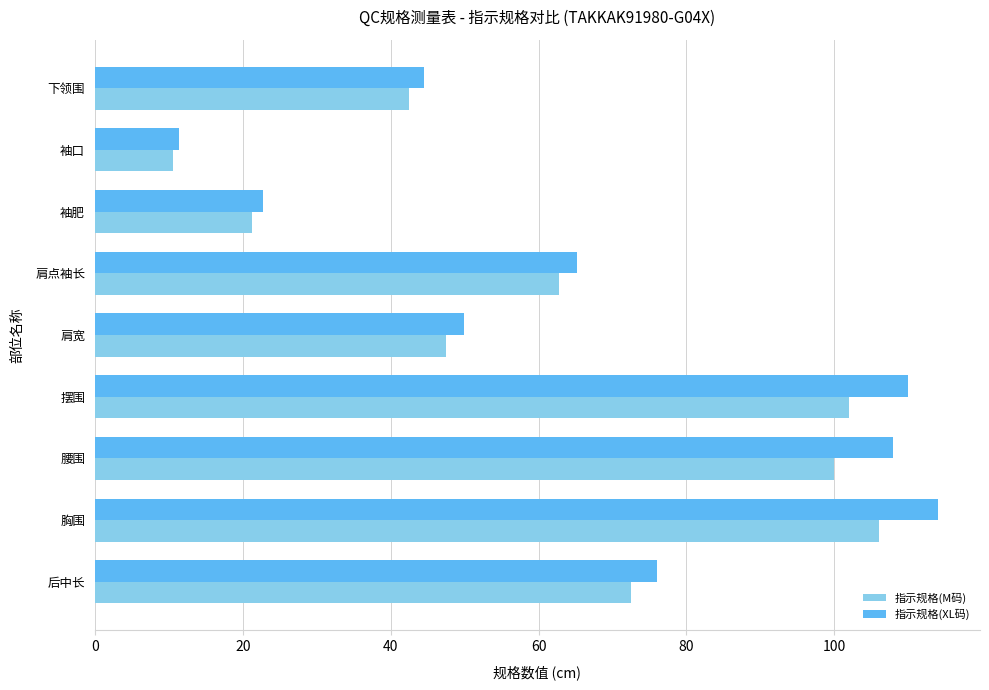

The 指示规格(M码) series shows 21.2 at 袖肥. True or false?

True